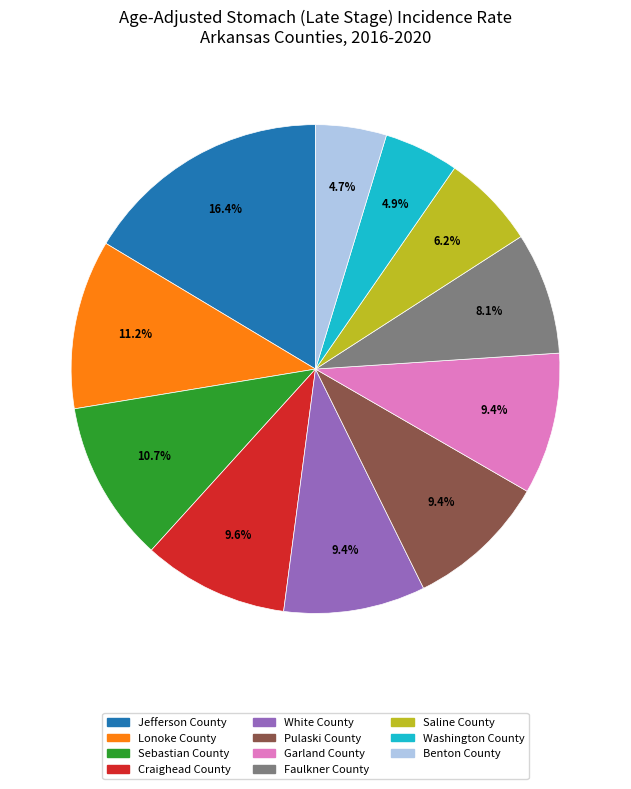

How many segments does this pie chart have?

11